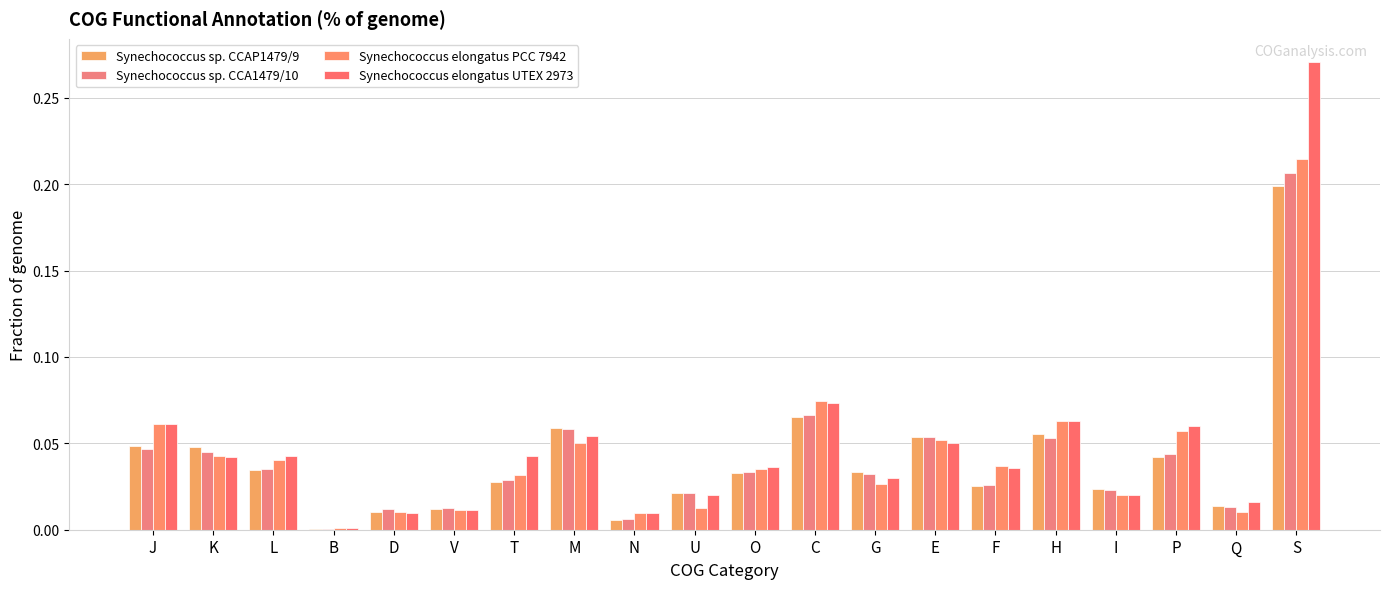

Rank the series by their maximum value, from highest to lowest.

Synechococcus elongatus UTEX 2973, Synechococcus elongatus PCC 7942, Synechococcus sp. CCA1479/10, Synechococcus sp. CCAP1479/9